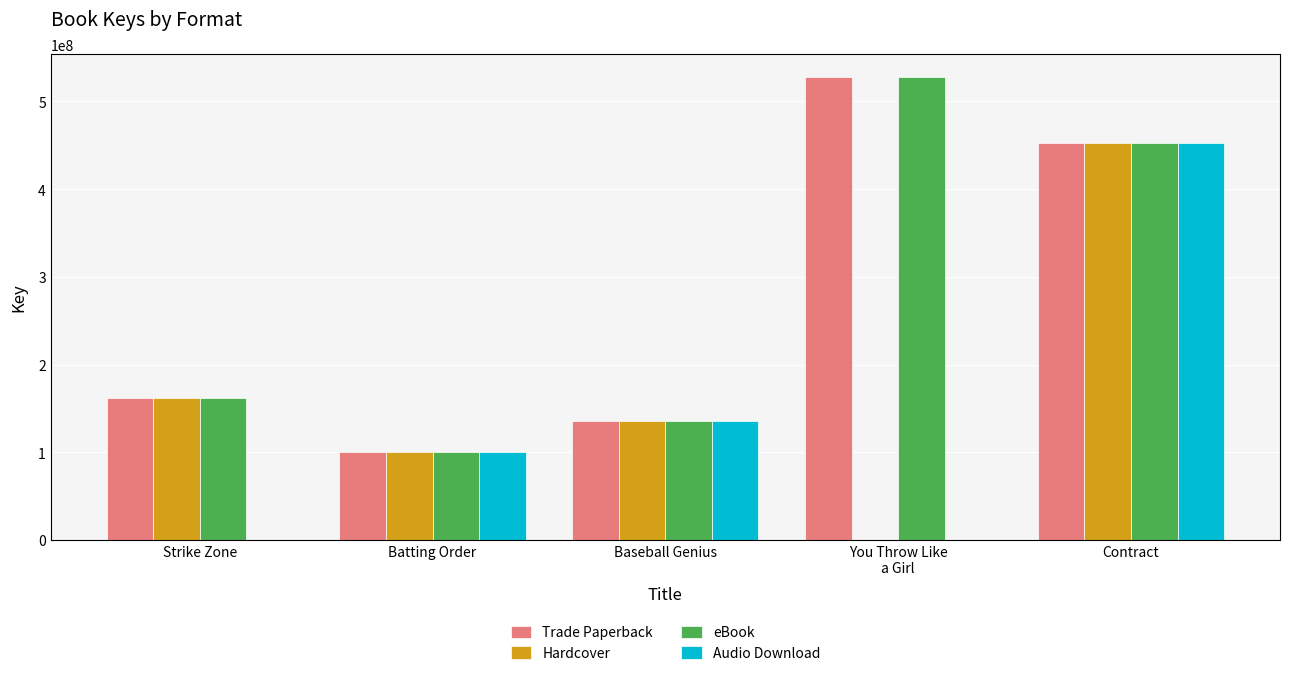

The value of eBook at Strike Zone is 162203127. True or false?

True